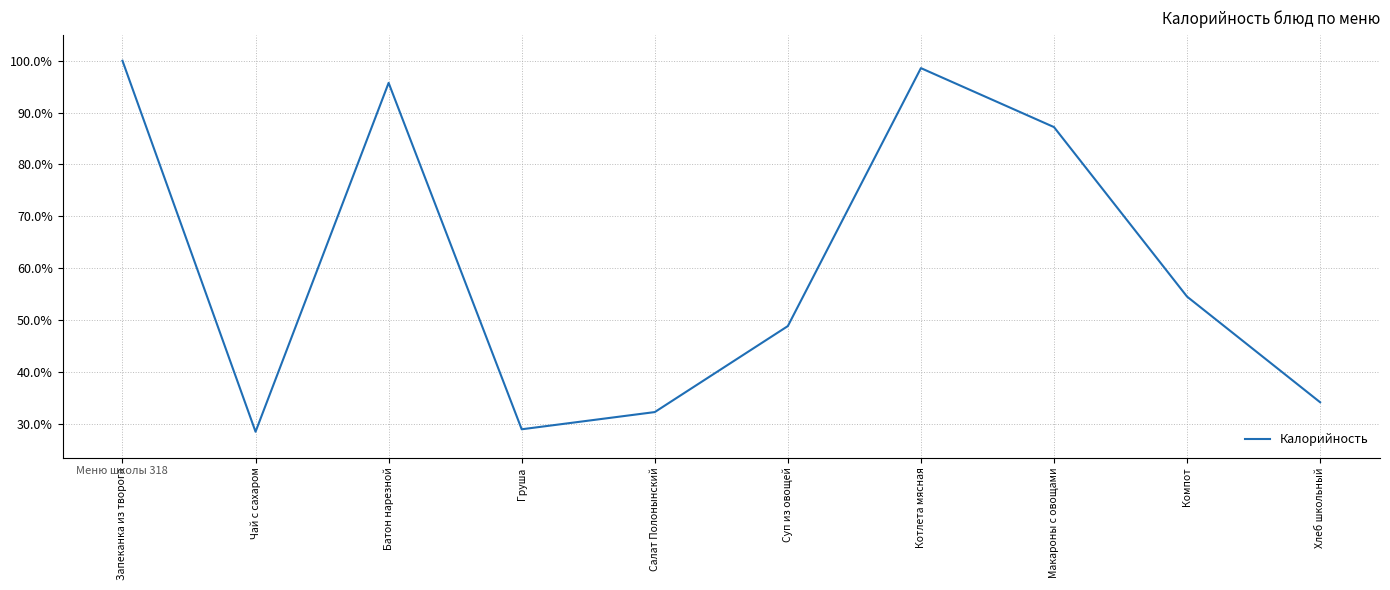

True or false: the data has more than 2 interior local peaks.

False